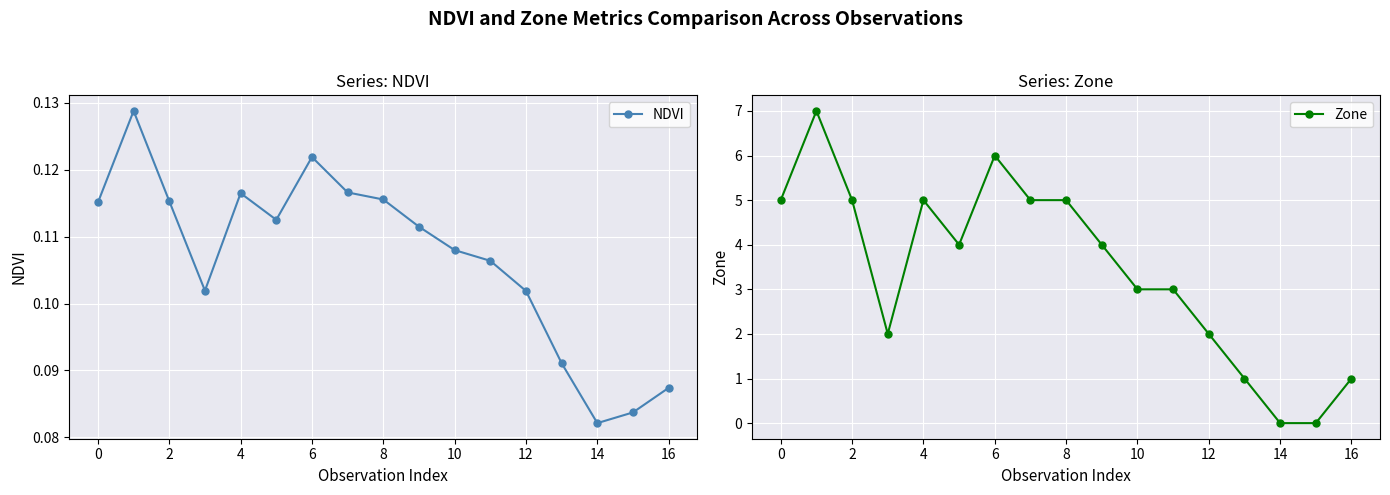

List the labels in order of NDVI value, largest first.

0, 10, 12, 6, 14, 2, −2, 8, 16, 18, 11, 4, 12, 13, 16, 15, 14